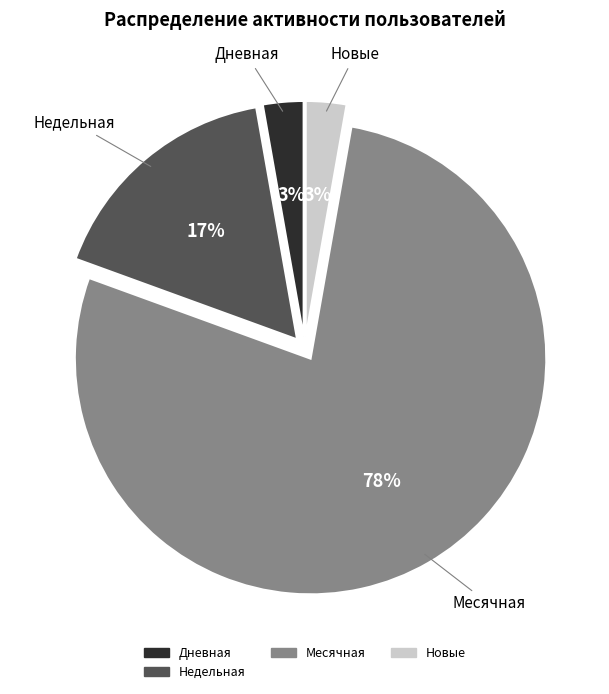

Does any single category account for the majority?

Yes